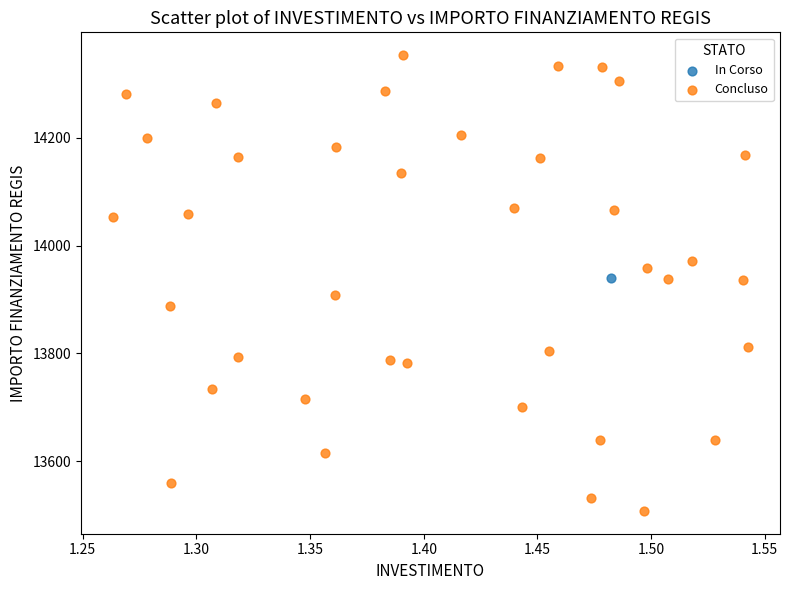

What are all the series names shown in the legend?

In Corso, Concluso